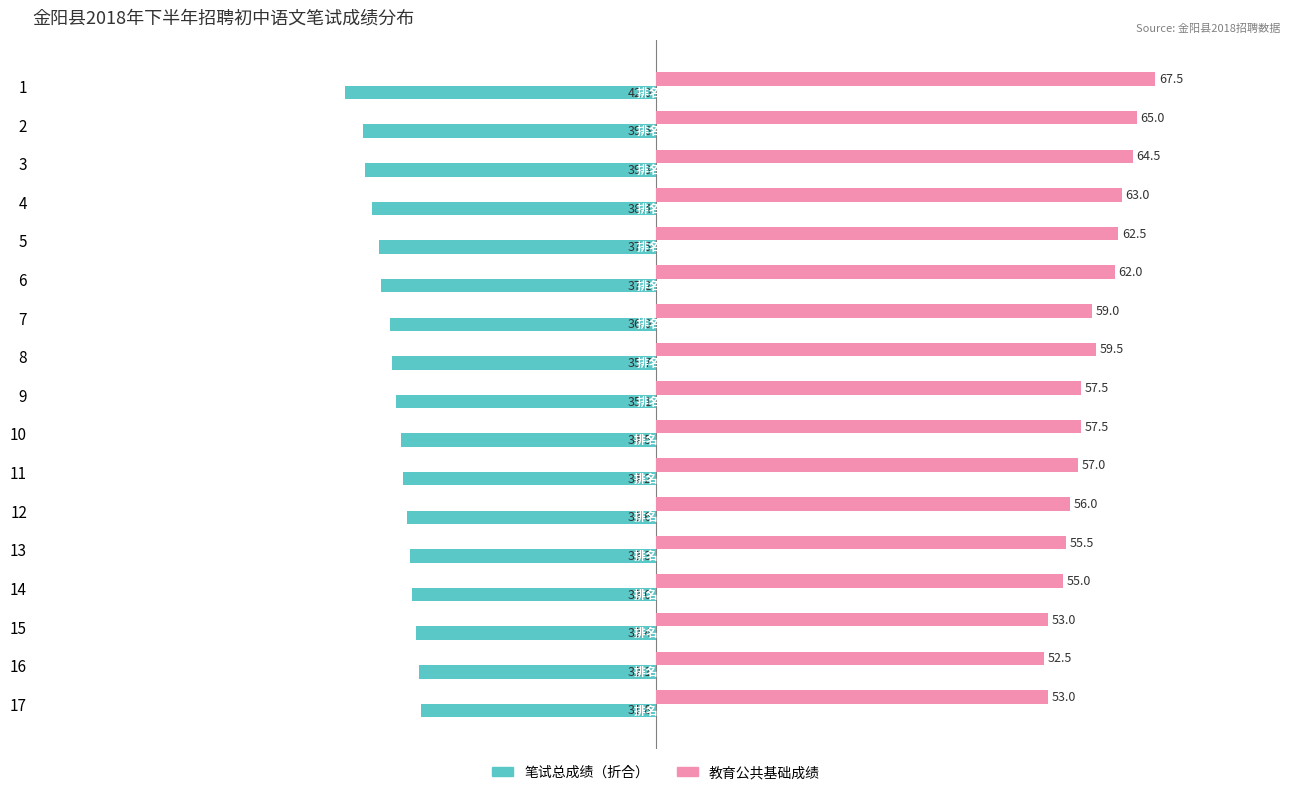

Which series has the largest total across all categories?

教育公共基础成绩